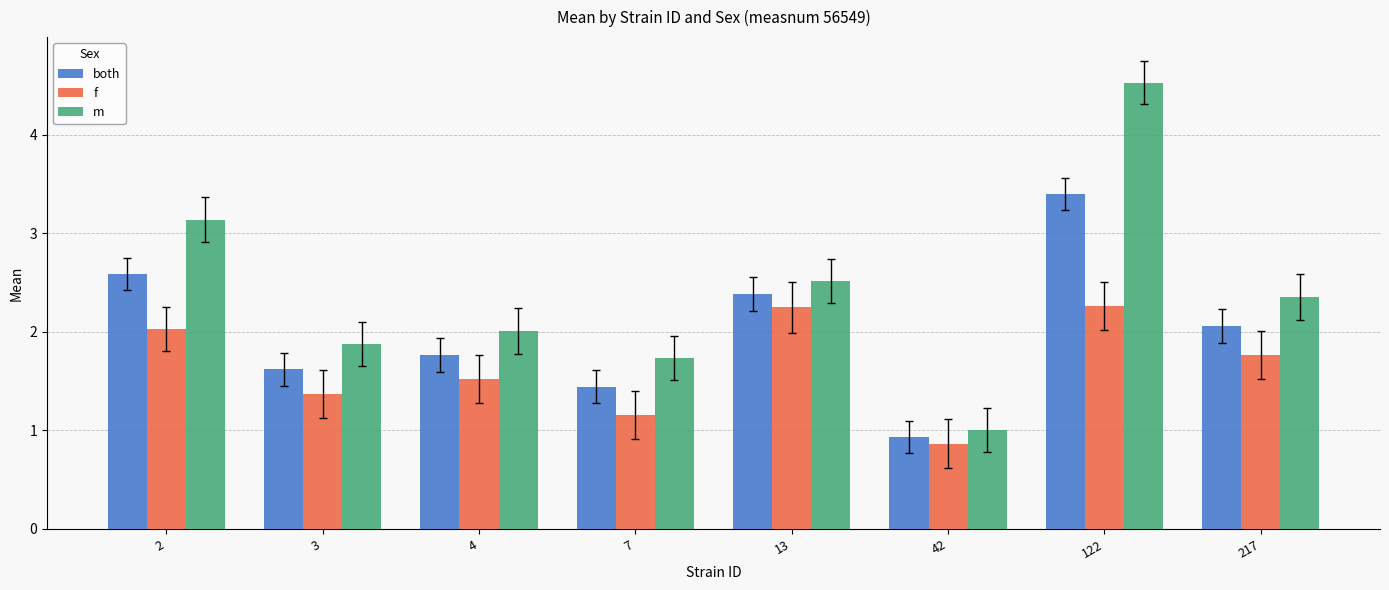

At which label is m closest to 2?

4